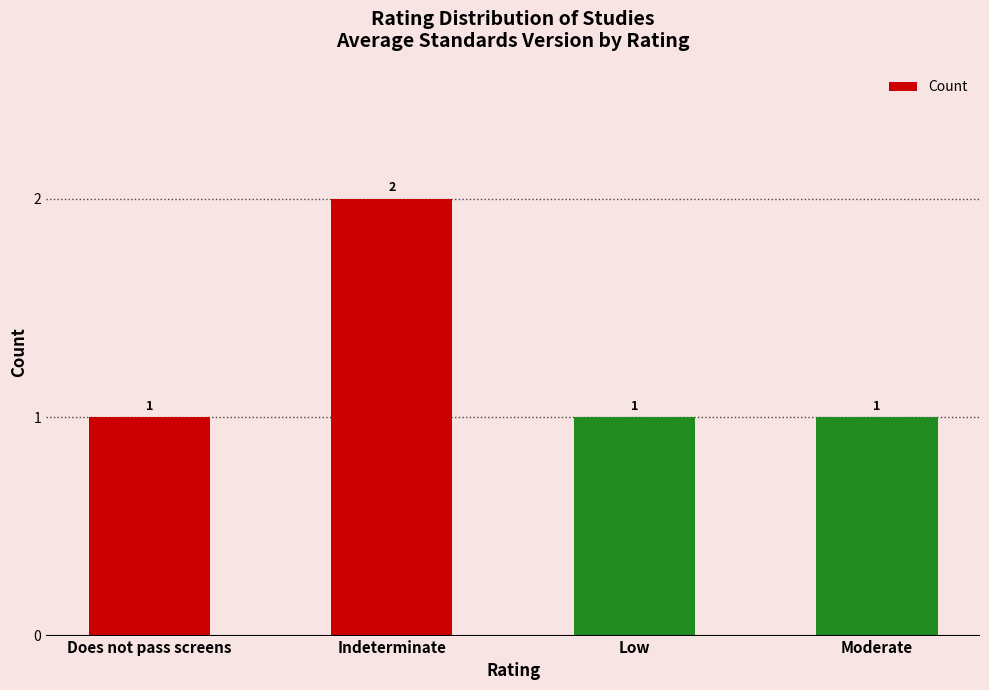

Reading right to left, extract all data points from this chart.

Moderate=1	Low=1	Indeterminate=2	Does not pass screens=1